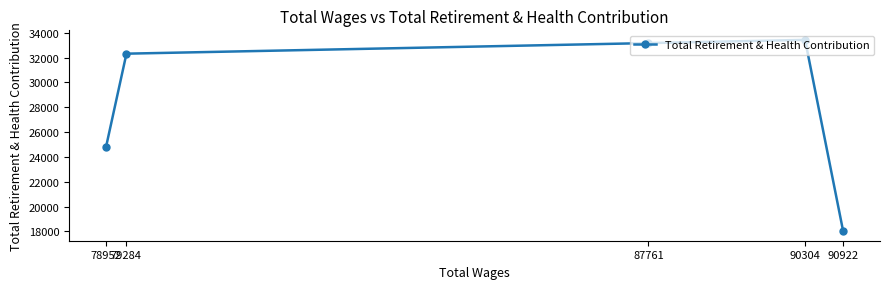

What is the difference between the maximum and minimum values?

15403